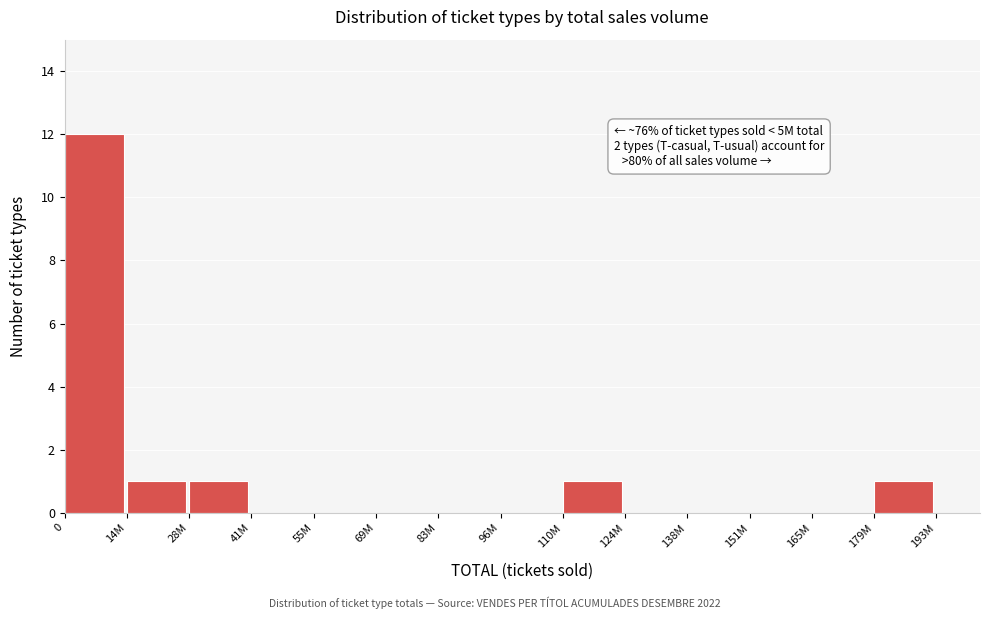

Reading left to right, what are all the values shown in this chart?

0=12	14M=1	28M=1	41M=0	55M=0	69M=0	83M=0	96M=0	110M=1	124M=0	138M=0	151M=0	165M=0	179M=1